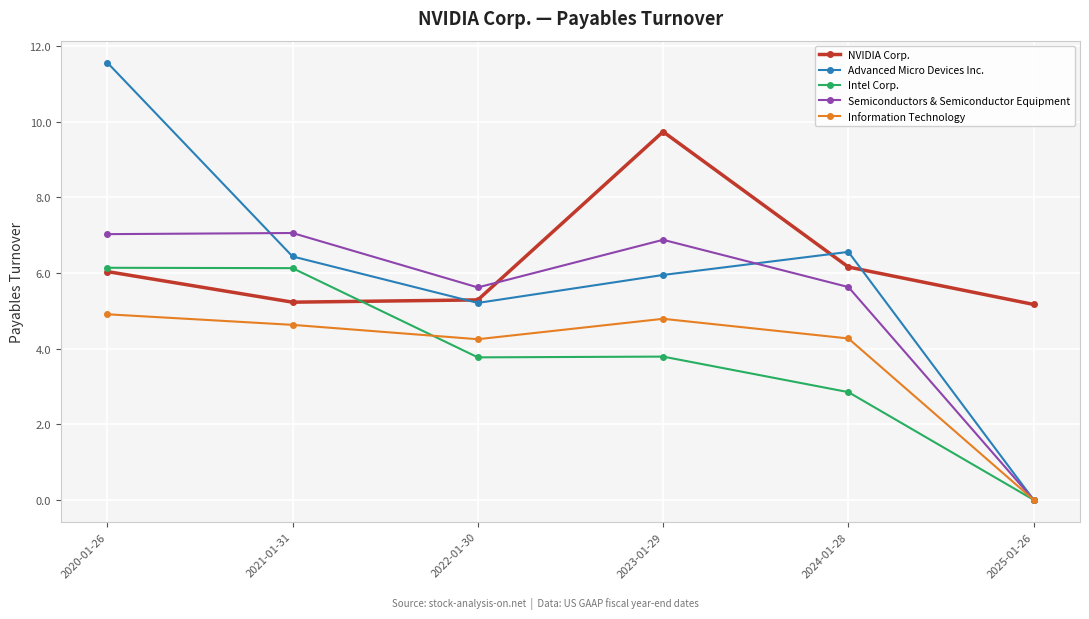

Where is the first local minimum for Information Technology?

2022-01-30